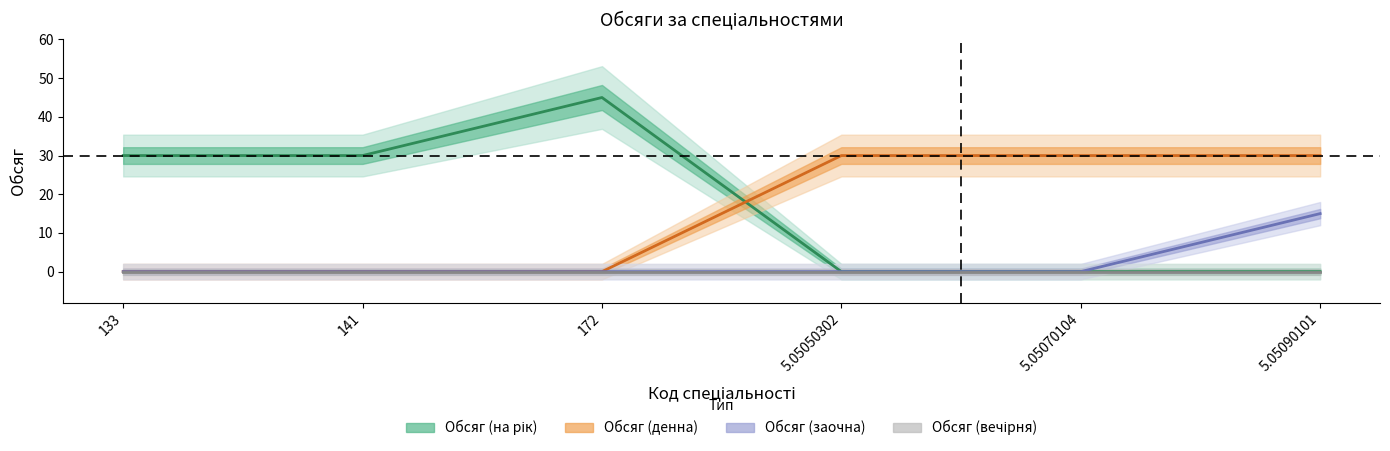

Does the chart have visible grid lines?

No